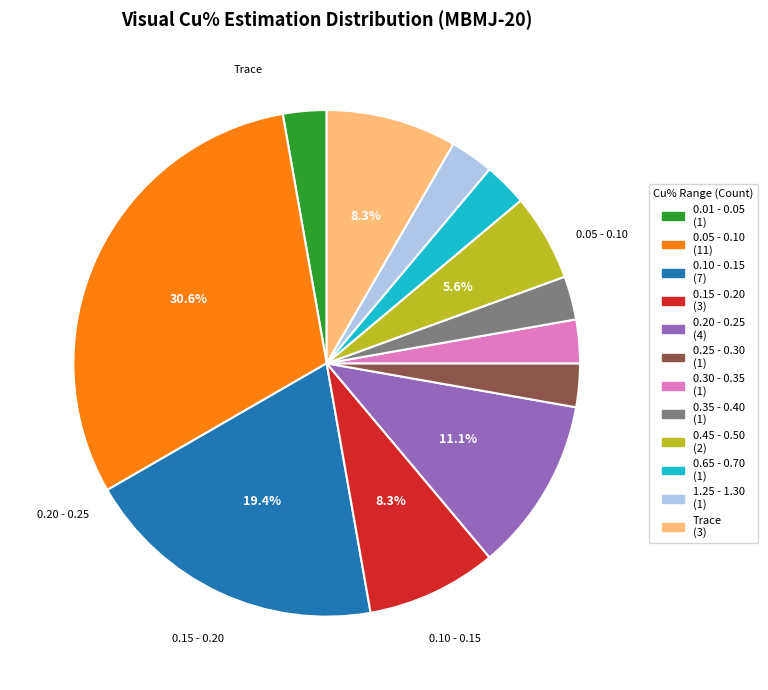

To the nearest percent, what is the average slice percentage?

8%